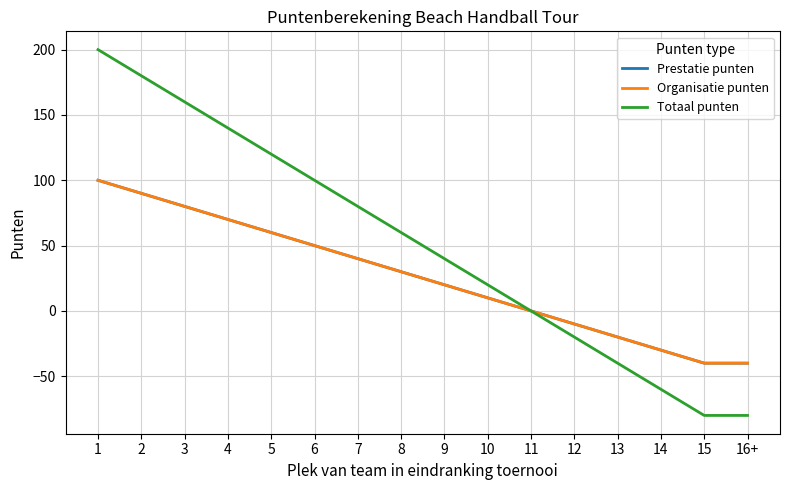

Is this an area chart (filled region under the line)?

No